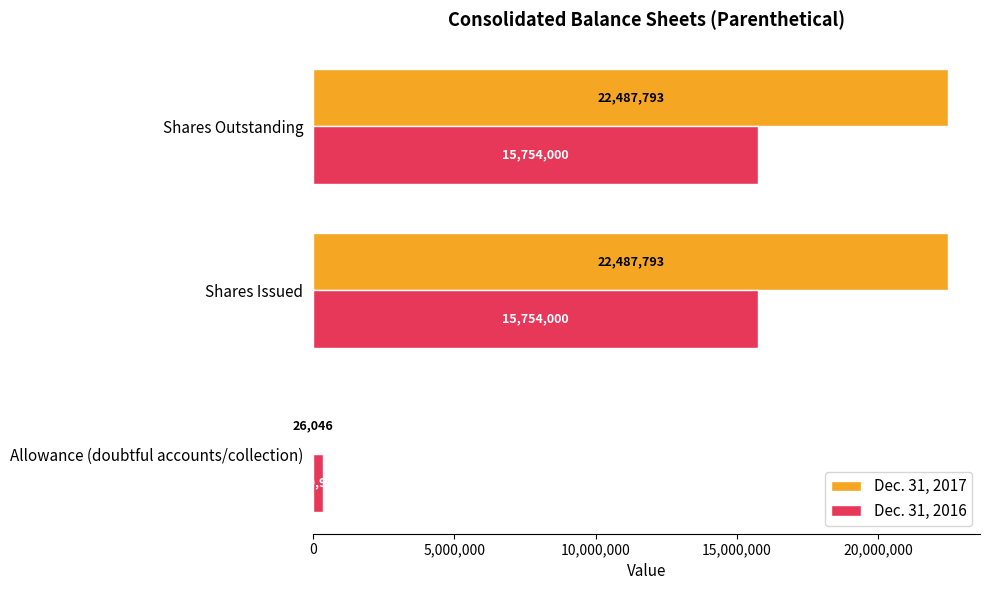

Which series changed the most between Allowance (doubtful accounts/collection) and Shares Outstanding?

Dec. 31, 2017